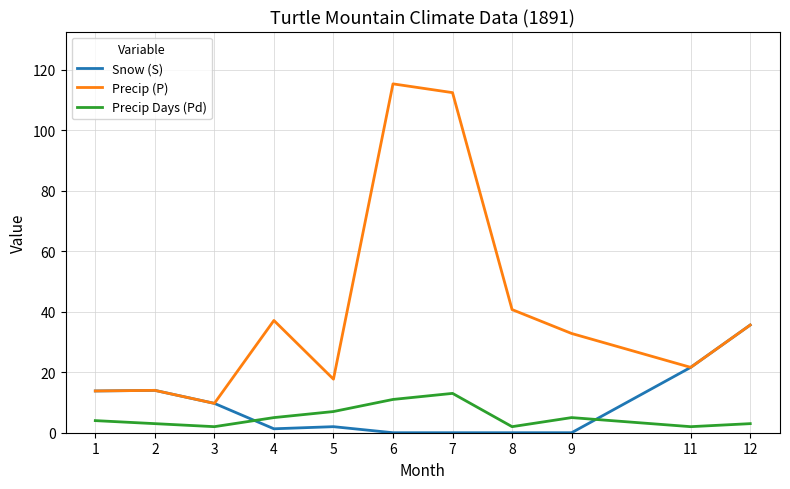

What is the spread (max minus min) of values at 2?

11.0